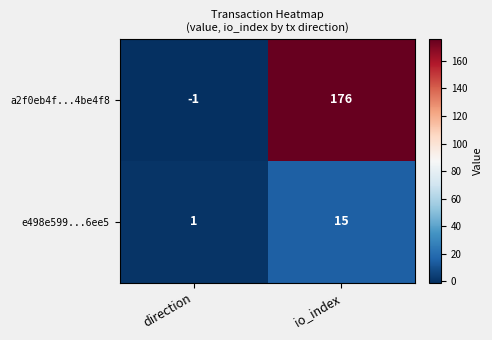

Between direction and io_index, which series saw the biggest shift?

a2f0eb4f...4be4f8